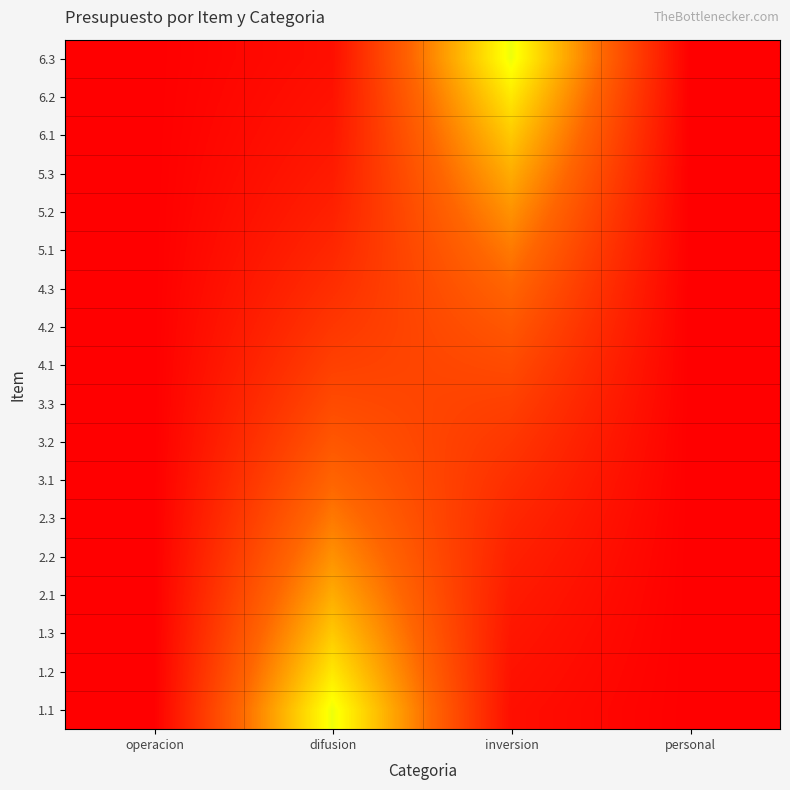

Reading left to right, list all the values displayed in this chart.

1.1: operacion=0.0	difusion=0.3	inversion=0.0	personal=0.0
1.2: operacion=0.0	difusion=0.3	inversion=0.0	personal=0.0
1.3: operacion=0.0	difusion=0.3	inversion=0.0	personal=0.0
2.1: operacion=0.0	difusion=0.2	inversion=0.0	personal=0.0
2.2: operacion=0.0	difusion=0.2	inversion=0.1	personal=0.0
2.3: operacion=0.0	difusion=0.2	inversion=0.1	personal=0.0
3.1: operacion=0.0	difusion=0.2	inversion=0.1	personal=0.0
3.2: operacion=0.0	difusion=0.1	inversion=0.1	personal=0.0
3.3: operacion=0.0	difusion=0.1	inversion=0.1	personal=0.0
4.1: operacion=0.0	difusion=0.1	inversion=0.1	personal=0.0
4.2: operacion=0.0	difusion=0.1	inversion=0.1	personal=0.0
4.3: operacion=0.0	difusion=0.1	inversion=0.2	personal=0.0
5.1: operacion=0.0	difusion=0.1	inversion=0.2	personal=0.0
5.2: operacion=0.0	difusion=0.1	inversion=0.2	personal=0.0
5.3: operacion=0.0	difusion=0.0	inversion=0.2	personal=0.0
6.1: operacion=0.0	difusion=0.0	inversion=0.3	personal=0.0
6.2: operacion=0.0	difusion=0.0	inversion=0.3	personal=0.0
6.3: operacion=0.0	difusion=0.0	inversion=0.3	personal=0.0